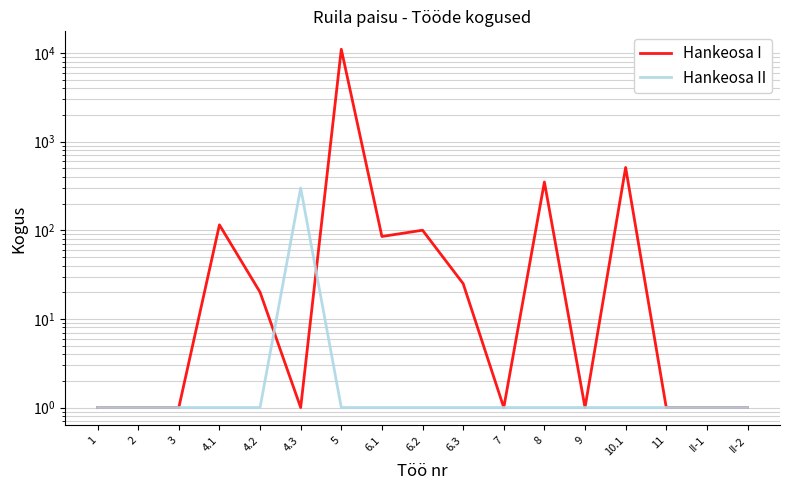

What is the label of the 5th point from the right?

9